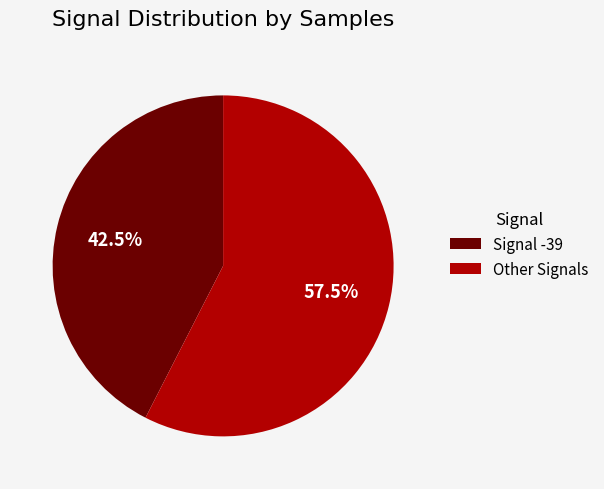

Between Other Signals and Signal -39, which is larger?

Other Signals